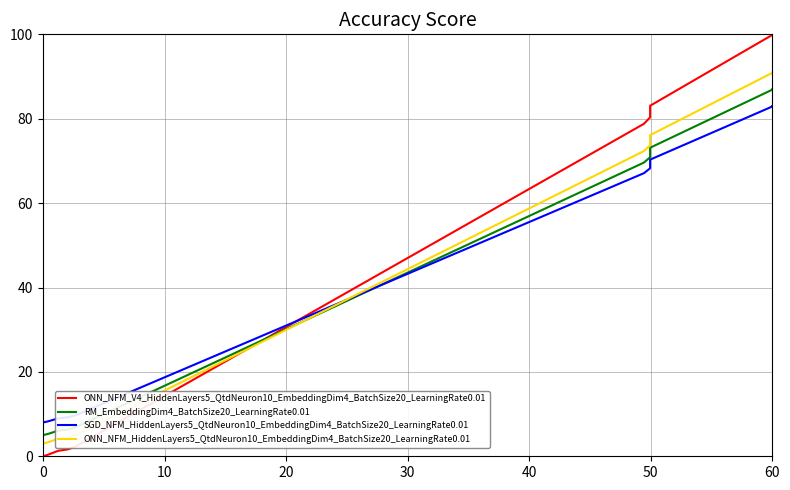

Is the value of SGD_NFM_HiddenLayers5_QtdNeuron10_EmbeddingDim4_BatchSize20_LearningRate0.01 at 20 greater than the value of ONN_NFM_HiddenLayers5_QtdNeuron10_EmbeddingDim4_BatchSize20_LearningRate0.01 at 9?

No